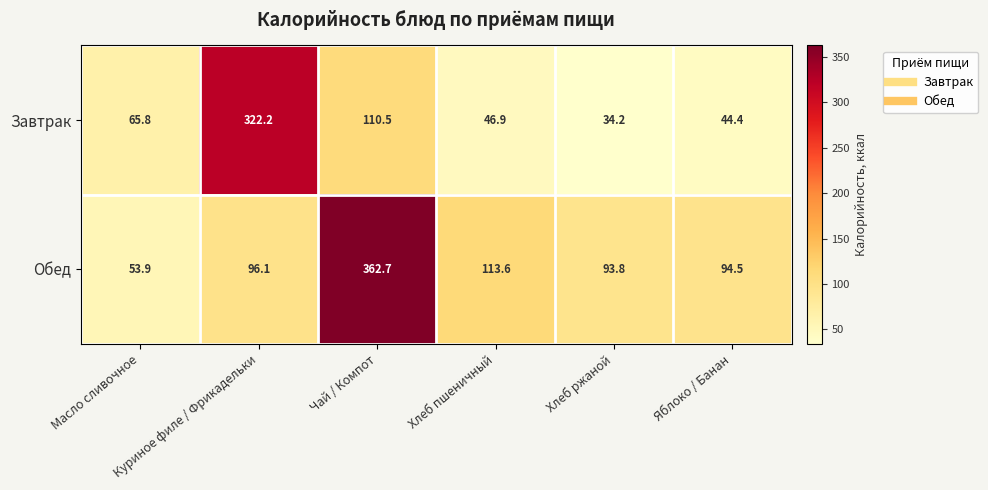

Rank the series by their maximum value, from highest to lowest.

Обед, Завтрак